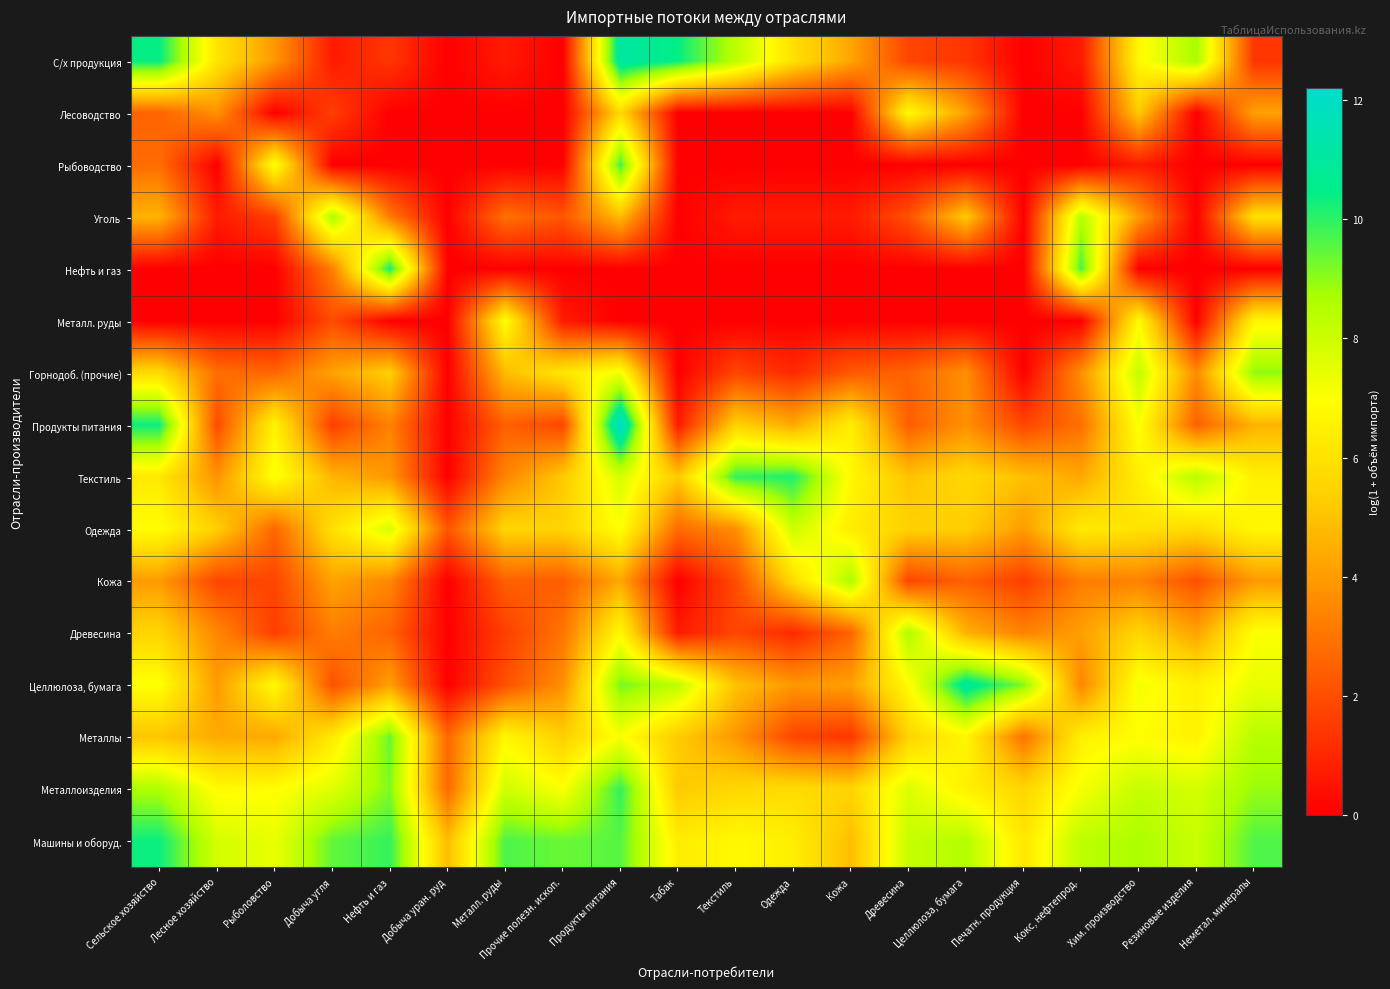

Reading left to right, what are all the values shown in this chart?

С/х продукция: Сельское хозяйство=10.4	Лесное хозяйство=6.1	Рыболовство=3.9	Добыча угля=0.7	Нефть и газ=1.4	Добыча уран. руд=0.0	Металл. руды=0.7	Прочие полезн. ископ.=0.0	Продукты питания=11.1	Табак=10.4	Текстиль=8.4	Одежда=5.9	Кожа=4.2	Древесина=1.8	Целлюлоза, бумага=1.4	Печатн. продукция=0.0	Кокс, нефтепрод.=0.7	Хим. производство=6.8	Резиновые изделия=8.7	Неметал. минералы=1.4
Лесоводство: Сельское хозяйство=2.6	Лесное хозяйство=3.7	Рыболовство=0.0	Добыча угля=1.6	Нефть и газ=0.0	Добыча уран. руд=0.0	Металл. руды=0.0	Прочие полезн. ископ.=0.0	Продукты питания=5.7	Табак=0.0	Текстиль=0.0	Одежда=0.0	Кожа=0.0	Древесина=6.8	Целлюлоза, бумага=4.1	Печатн. продукция=0.0	Кокс, нефтепрод.=0.0	Хим. производство=5.2	Резиновые изделия=0.0	Неметал. минералы=4.1
Рыбоводство: Сельское хозяйство=2.8	Лесное хозяйство=0.0	Рыболовство=7.1	Добыча угля=0.0	Нефть и газ=0.0	Добыча уран. руд=0.0	Металл. руды=0.0	Прочие полезн. ископ.=0.0	Продукты питания=9.8	Табак=0.0	Текстиль=0.0	Одежда=0.0	Кожа=0.0	Древесина=0.0	Целлюлоза, бумага=0.0	Печатн. продукция=0.0	Кокс, нефтепрод.=0.0	Хим. производство=0.7	Резиновые изделия=0.0	Неметал. минералы=0.0
Уголь: Сельское хозяйство=4.6	Лесное хозяйство=0.7	Рыболовство=1.6	Добыча угля=8.6	Нефть и газ=3.2	Добыча уран. руд=0.0	Металл. руды=2.9	Прочие полезн. ископ.=2.2	Продукты питания=4.8	Табак=0.0	Текстиль=0.7	Одежда=0.7	Кожа=0.7	Древесина=2.1	Целлюлоза, бумага=5.2	Печатн. продукция=0.0	Кокс, нефтепрод.=8.5	Хим. производство=4.0	Резиновые изделия=0.0	Неметал. минералы=5.9
Нефть и газ: Сельское хозяйство=0.0	Лесное хозяйство=0.0	Рыболовство=0.0	Добыча угля=3.3	Нефть и газ=10.2	Добыча уран. руд=0.0	Металл. руды=0.0	Прочие полезн. ископ.=0.0	Продукты питания=0.0	Табак=0.0	Текстиль=0.0	Одежда=0.0	Кожа=0.0	Древесина=0.0	Целлюлоза, бумага=0.0	Печатн. продукция=0.0	Кокс, нефтепрод.=9.8	Хим. производство=0.0	Резиновые изделия=0.0	Неметал. минералы=0.0
Металл. руды: Сельское хозяйство=0.0	Лесное хозяйство=0.0	Рыболовство=0.0	Добыча угля=1.9	Нефть и газ=0.0	Добыча уран. руд=0.0	Металл. руды=6.9	Прочие полезн. ископ.=0.7	Продукты питания=0.0	Табак=0.0	Текстиль=0.0	Одежда=0.0	Кожа=0.0	Древесина=0.0	Целлюлоза, бумага=0.0	Печатн. продукция=0.0	Кокс, нефтепрод.=0.0	Хим. производство=6.8	Резиновые изделия=0.0	Неметал. минералы=6.7
Горнодоб. (прочие): Сельское хозяйство=5.8	Лесное хозяйство=2.8	Рыболовство=2.6	Добыча угля=4.2	Нефть и газ=5.4	Добыча уран. руд=0.0	Металл. руды=4.8	Прочие полезн. ископ.=6.1	Продукты питания=7.2	Табак=0.0	Текстиль=1.8	Одежда=1.1	Кожа=2.3	Древесина=2.6	Целлюлоза, бумага=3.7	Печатн. продукция=0.0	Кокс, нефтепрод.=3.7	Хим. производство=8.2	Резиновые изделия=3.6	Неметал. минералы=9.0
Продукты питания: Сельское хозяйство=10.3	Лесное хозяйство=1.9	Рыболовство=6.6	Добыча угля=1.6	Нефть и газ=3.3	Добыча уран. руд=0.0	Металл. руды=2.5	Прочие полезн. ископ.=1.8	Продукты питания=12.2	Табак=0.7	Текстиль=5.4	Одежда=4.4	Кожа=6.4	Древесина=2.4	Целлюлоза, бумага=3.7	Печатн. продукция=1.8	Кокс, нефтепрод.=2.9	Хим. производство=7.1	Резиновые изделия=2.5	Неметал. минералы=4.6
Текстиль: Сельское хозяйство=6.2	Лесное хозяйство=3.8	Рыболовство=7.1	Добыча угля=4.7	Нефть и газ=3.9	Добыча уран. руд=0.0	Металл. руды=3.4	Прочие полезн. ископ.=5.2	Продукты питания=7.8	Табак=5.2	Текстиль=9.9	Одежда=10.1	Кожа=6.8	Древесина=5.0	Целлюлоза, бумага=5.7	Печатн. продукция=4.9	Кокс, нефтепрод.=4.3	Хим. производство=6.4	Резиновые изделия=8.4	Неметал. минералы=6.5
Одежда: Сельское хозяйство=6.9	Лесное хозяйство=5.4	Рыболовство=2.6	Добыча угля=5.9	Нефть и газ=7.8	Добыча уран. руд=2.2	Металл. руды=5.6	Прочие полезн. ископ.=5.5	Продукты питания=7.0	Табак=2.8	Текстиль=3.7	Одежда=8.0	Кожа=6.4	Древесина=5.4	Целлюлоза, бумага=5.3	Печатн. продукция=4.0	Кокс, нефтепрод.=6.3	Хим. производство=6.0	Резиновые изделия=5.8	Неметал. минералы=6.8
Кожа: Сельское хозяйство=4.0	Лесное хозяйство=1.8	Рыболовство=1.8	Добыча угля=4.2	Нефть и газ=3.5	Добыча уран. руд=0.0	Металл. руды=2.5	Прочие полезн. ископ.=2.4	Продукты питания=4.3	Табак=0.0	Текстиль=1.9	Одежда=5.8	Кожа=8.6	Древесина=1.8	Целлюлоза, бумага=2.5	Печатн. продукция=1.6	Кокс, нефтепрод.=3.2	Хим. производство=3.3	Резиновые изделия=2.1	Неметал. минералы=3.9
Древесина: Сельское хозяйство=5.5	Лесное хозяйство=3.5	Рыболовство=1.6	Добыча угля=3.2	Нефть и газ=2.6	Добыча уран. руд=0.0	Металл. руды=1.6	Прочие полезн. ископ.=3.0	Продукты питания=6.8	Табак=0.7	Текстиль=1.8	Одежда=1.1	Кожа=2.6	Древесина=8.6	Целлюлоза, бумага=4.6	Печатн. продукция=3.3	Кокс, нефтепрод.=4.1	Хим. производство=5.6	Резиновые изделия=4.2	Неметал. минералы=7.0
Целлюлоза, бумага: Сельское хозяйство=7.0	Лесное хозяйство=4.0	Рыболовство=6.9	Добыча угля=2.1	Нефть и газ=4.1	Добыча уран. руд=0.0	Металл. руды=2.1	Прочие полезн. ископ.=3.7	Продукты питания=9.2	Табак=8.3	Текстиль=5.0	Одежда=3.9	Кожа=4.1	Древесина=6.9	Целлюлоза, бумага=10.9	Печатн. продукция=9.1	Кокс, нефтепрод.=3.4	Хим. производство=7.2	Резиновые изделия=6.5	Неметал. минералы=7.4
Металлы: Сельское хозяйство=5.1	Лесное хозяйство=4.4	Рыболовство=4.3	Добыча угля=6.2	Нефть и газ=9.4	Добыча уран. руд=2.6	Металл. руды=6.7	Прочие полезн. ископ.=5.4	Продукты питания=7.1	Табак=5.2	Текстиль=3.9	Одежда=1.8	Кожа=1.4	Древесина=5.5	Целлюлоза, бумага=6.7	Печатн. продукция=2.9	Кокс, нефтепрод.=6.5	Хим. производство=6.9	Резиновые изделия=6.5	Неметал. минералы=8.5
Металлоизделия: Сельское хозяйство=8.6	Лесное хозяйство=6.8	Рыболовство=6.9	Добыча угля=7.6	Нефть и газ=9.2	Добыча уран. руд=2.7	Металл. руды=8.0	Прочие полезн. ископ.=7.0	Продукты питания=9.9	Табак=5.2	Текстиль=5.6	Одежда=5.8	Кожа=5.5	Древесина=7.7	Целлюлоза, бумага=6.5	Печатн. продукция=5.6	Кокс, нефтепрод.=7.2	Хим. производство=8.1	Резиновые изделия=7.8	Неметал. минералы=8.9
Машины и оборуд.: Сельское хозяйство=10.3	Лесное хозяйство=7.9	Рыболовство=7.4	Добыча угля=9.4	Нефть и газ=9.9	Добыча уран. руд=4.9	Металл. руды=9.7	Прочие полезн. ископ.=9.4	Продукты питания=9.6	Табак=6.4	Текстиль=6.8	Одежда=6.4	Кожа=4.9	Древесина=8.1	Целлюлоза, бумага=8.5	Печатн. продукция=6.2	Кокс, нефтепрод.=8.3	Хим. производство=8.6	Резиновые изделия=8.1	Неметал. минералы=9.6